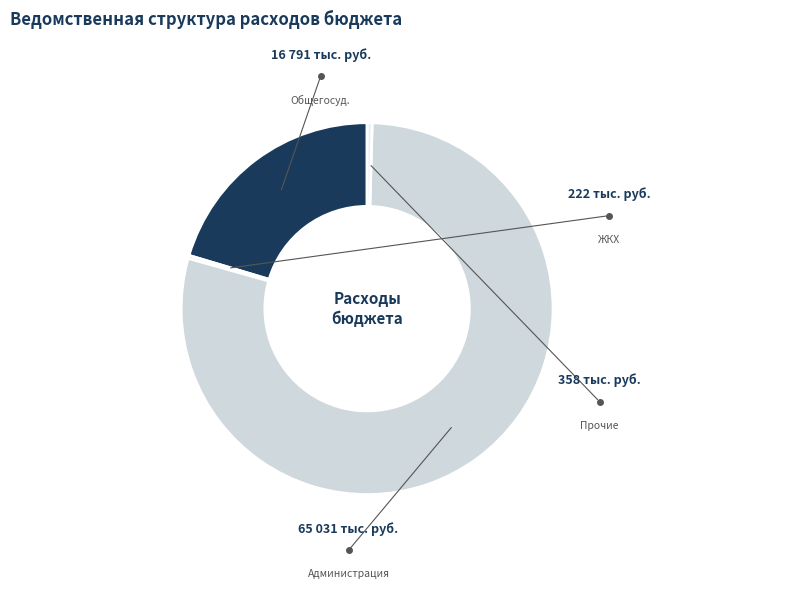

Does any single category account for the majority?

Yes